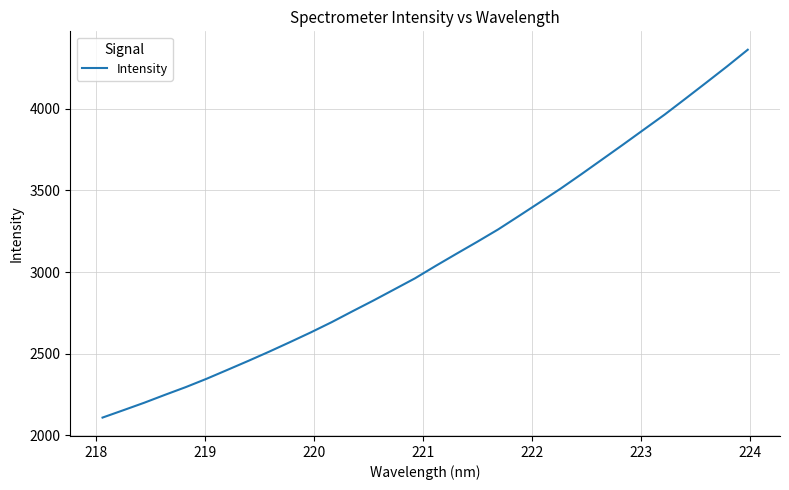

What is the greatest value displayed?

4362.1